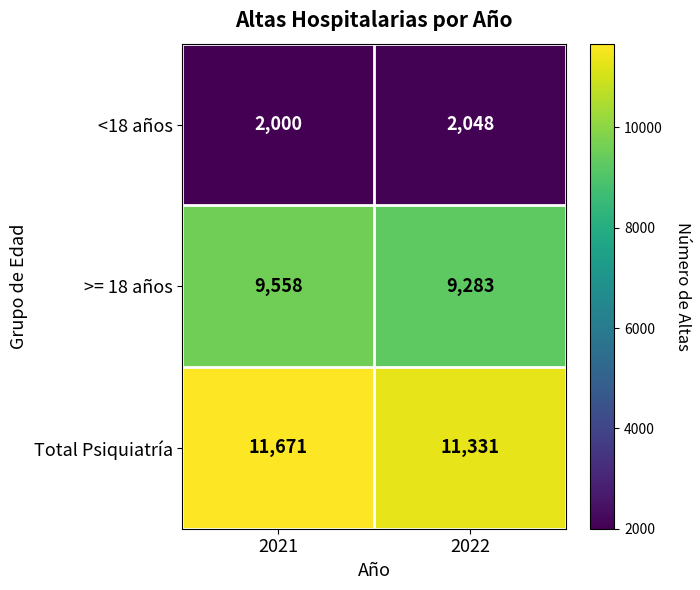

List the series in order of their overall mean, highest first.

Total Psiquiatría, >= 18 años, <18 años